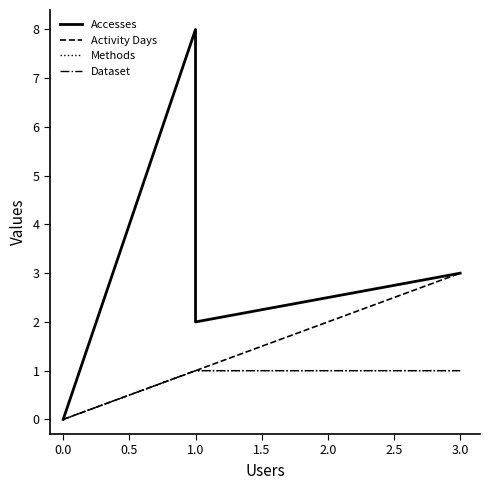

At how many categories does at least one series exceed 6?

1